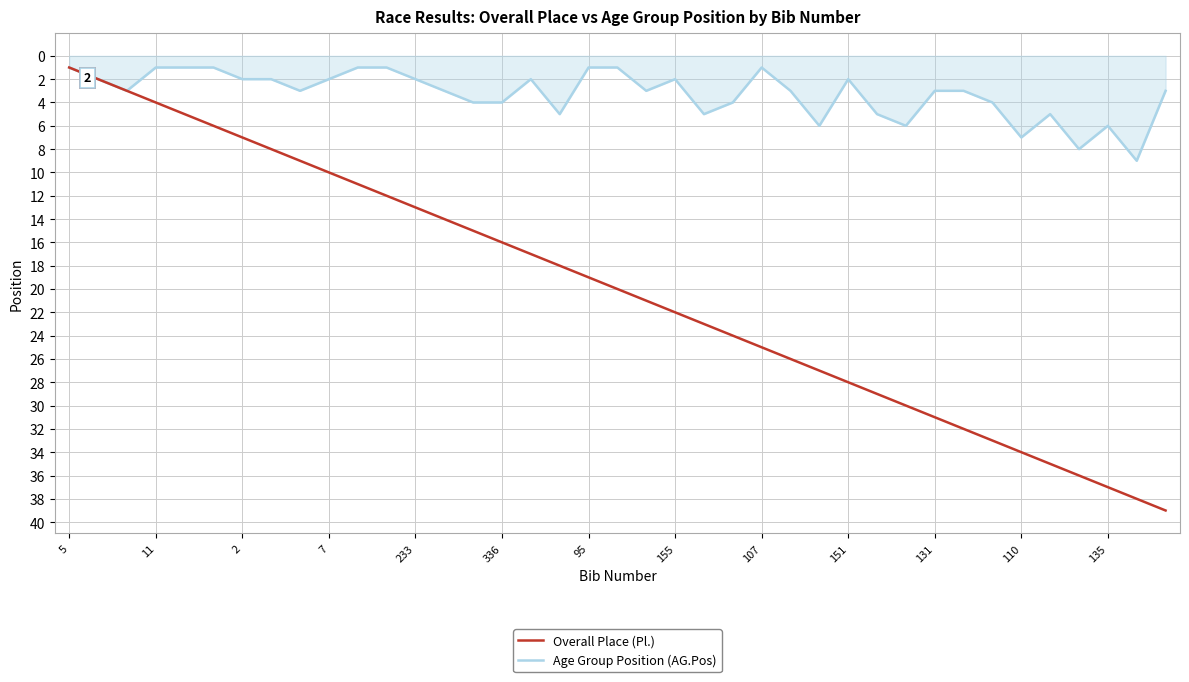

List the series in order of their peak value, highest first.

Overall Place (Pl.), Age Group Position (AG.Pos)